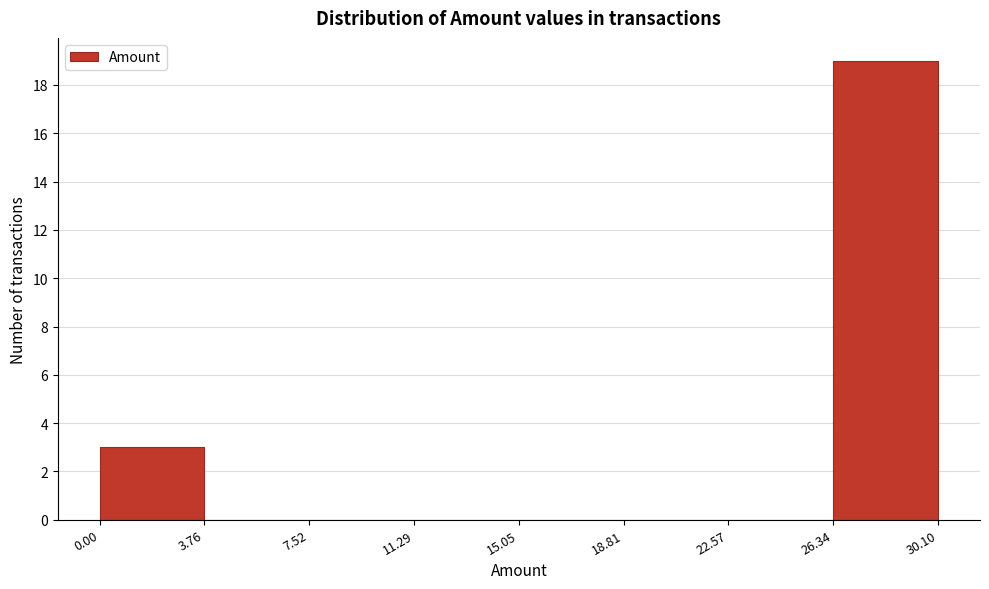

Reading left to right, list every bar in this chart as the range it spans on the x-axis followed by its height. The values are not printed on the chart, so give them approximately, as read against the axis.

0.00 to 3.76: 3
3.76 to 7.52: 0
7.52 to 11.29: 0
11.29 to 15.05: 0
15.05 to 18.81: 0
18.81 to 22.57: 0
22.57 to 26.34: 0
26.34 to 30.10: 19